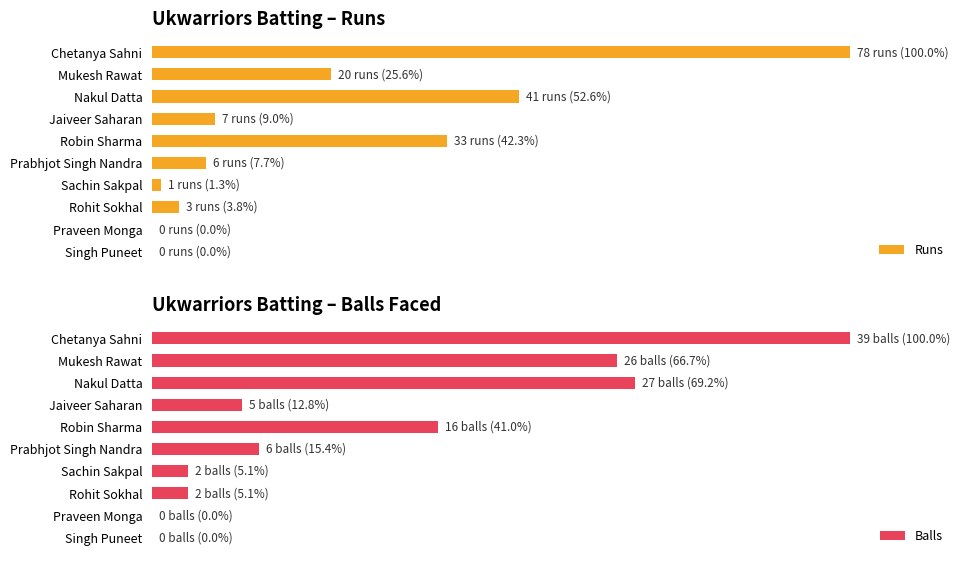

The Runs series shows 0.5 at 120. True or false?

False